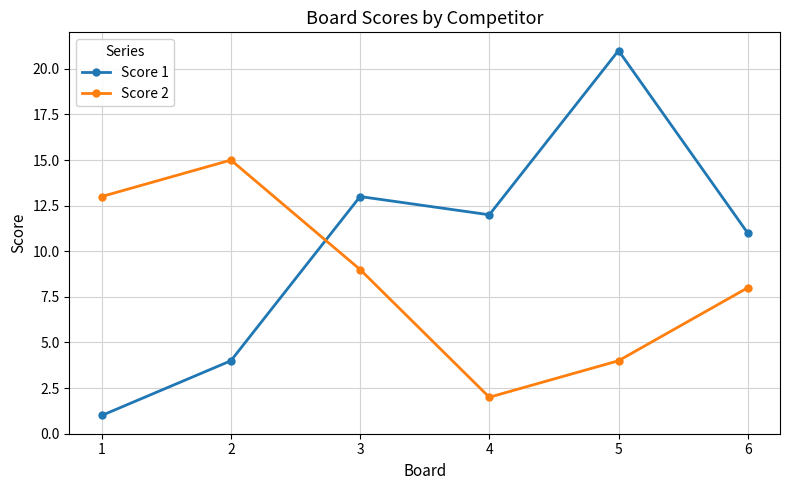

What is the maximum value shown in the chart?

21